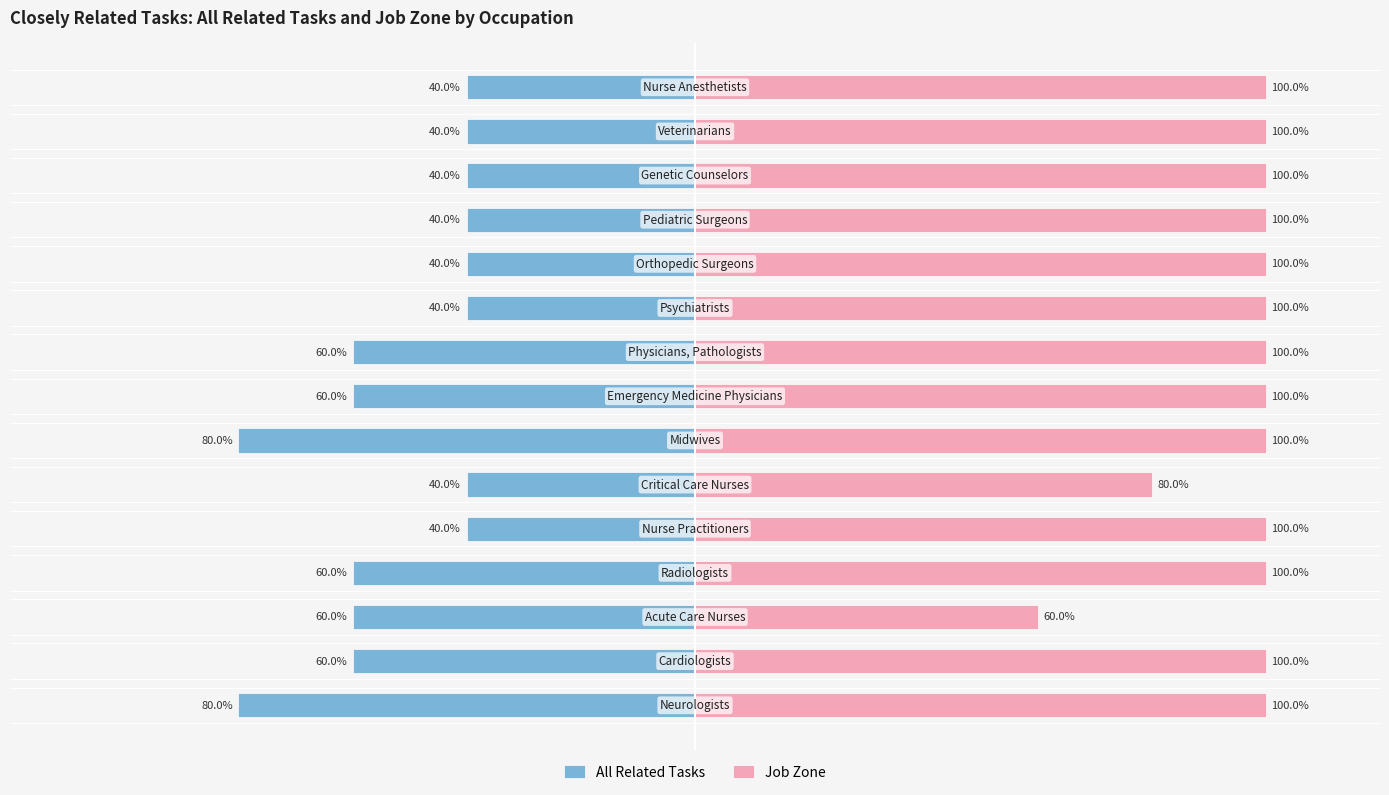

What value does the Job Zone series have at 13?

100